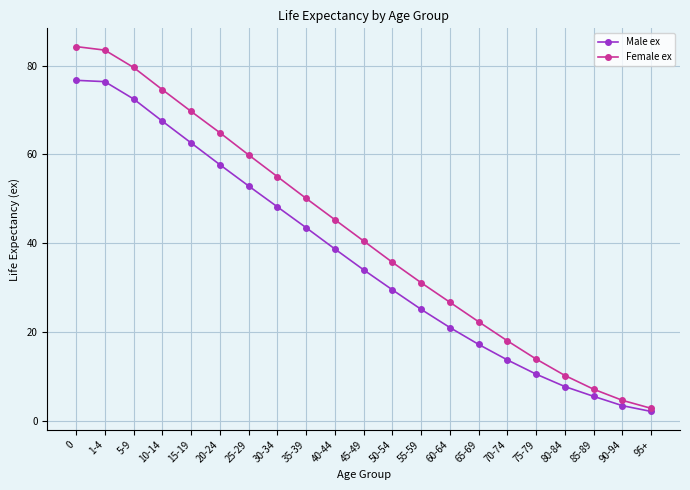

True or false: Female ex has a value of 50.1 at 35-39.

True